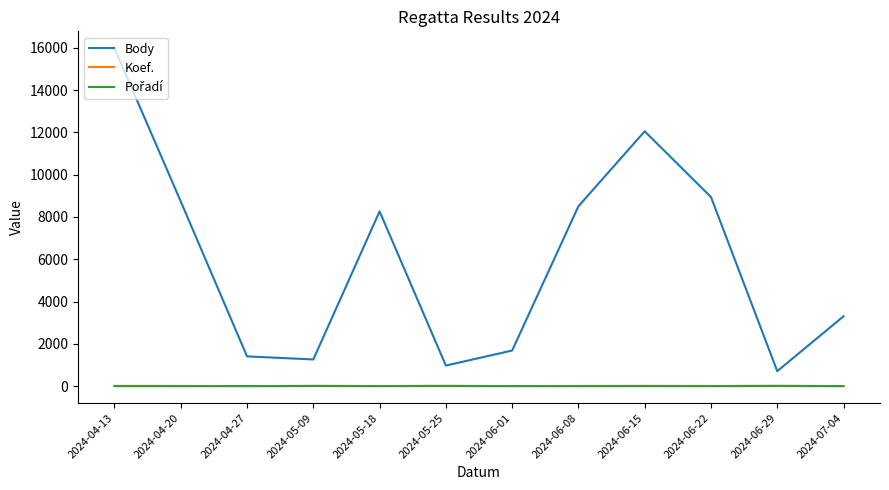

Which series has the largest total across all categories?

Body